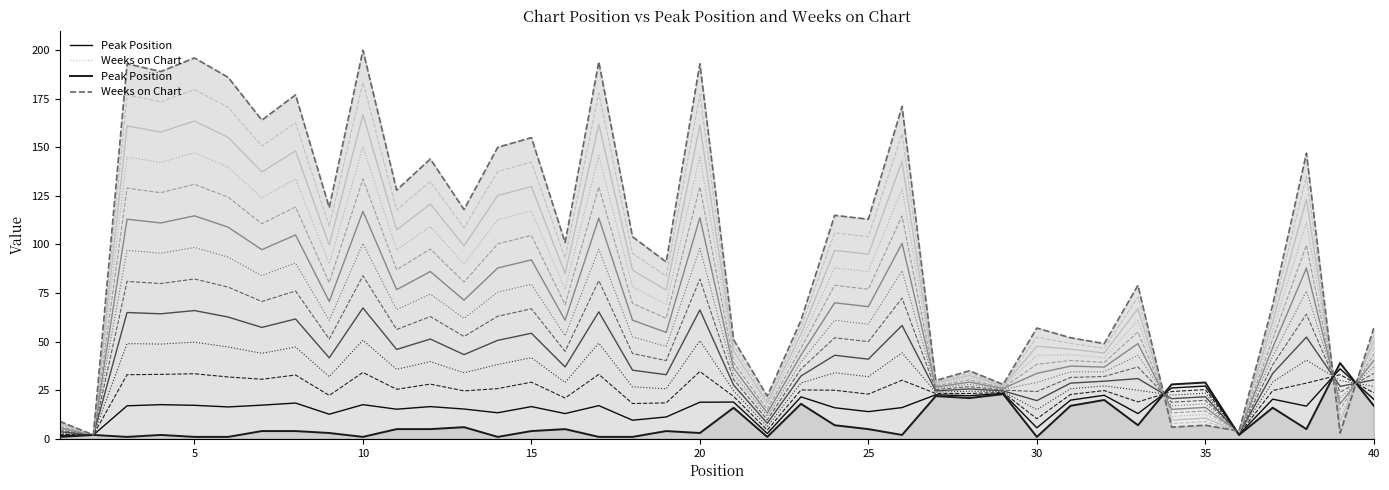

True or false: Peak Position has a value of 3 at 25.

False